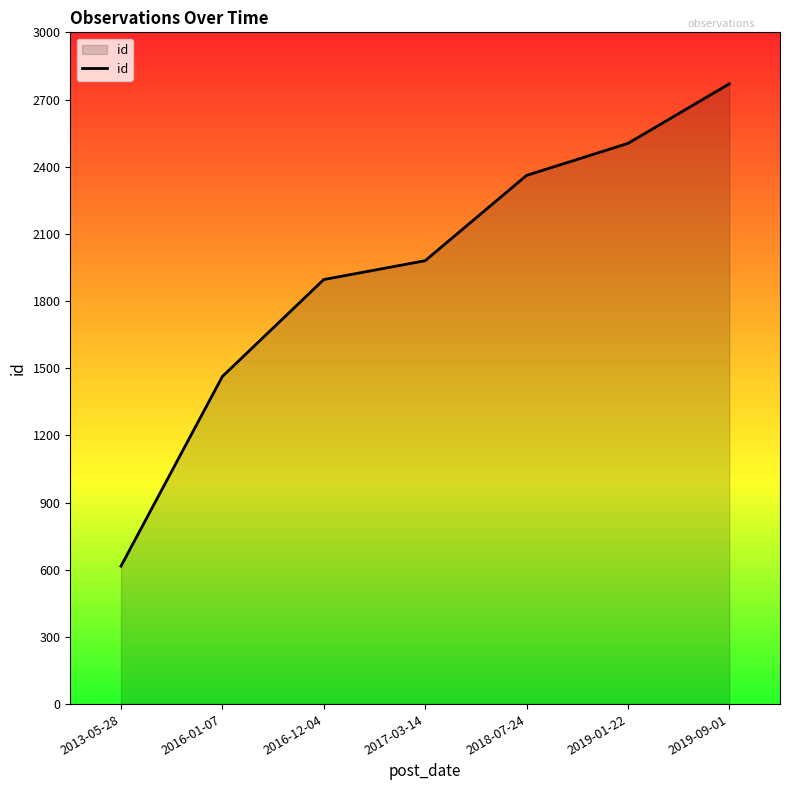

What position from the left is 2013-05-28?

1